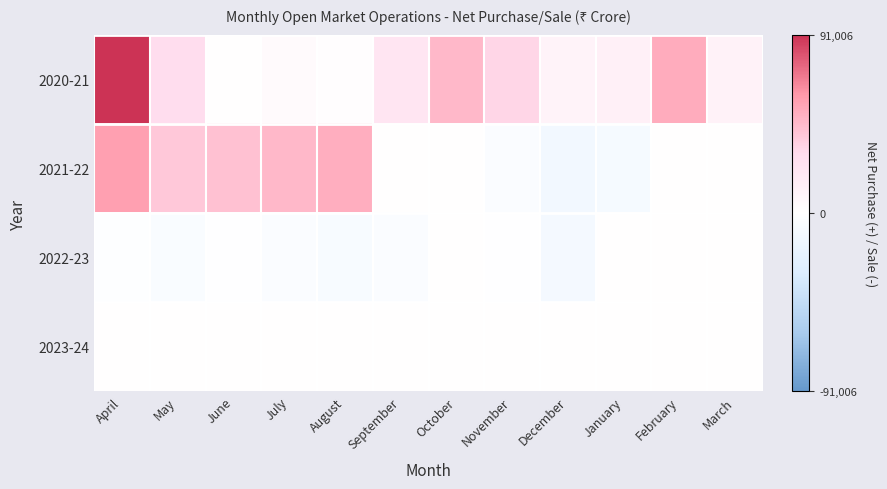

Which series has the widest spread of values?

2020-21